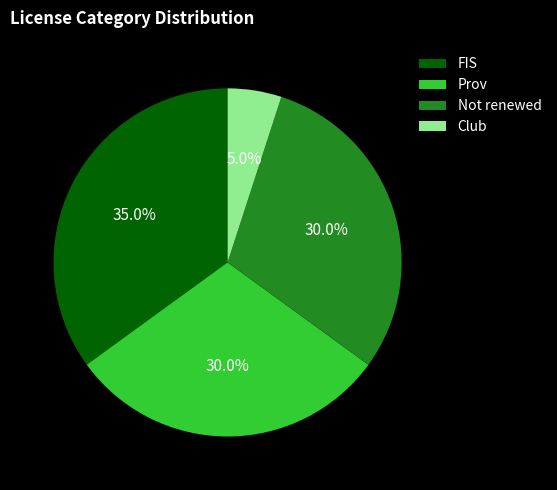

True or false: FIS accounts for 35% of the total.

True